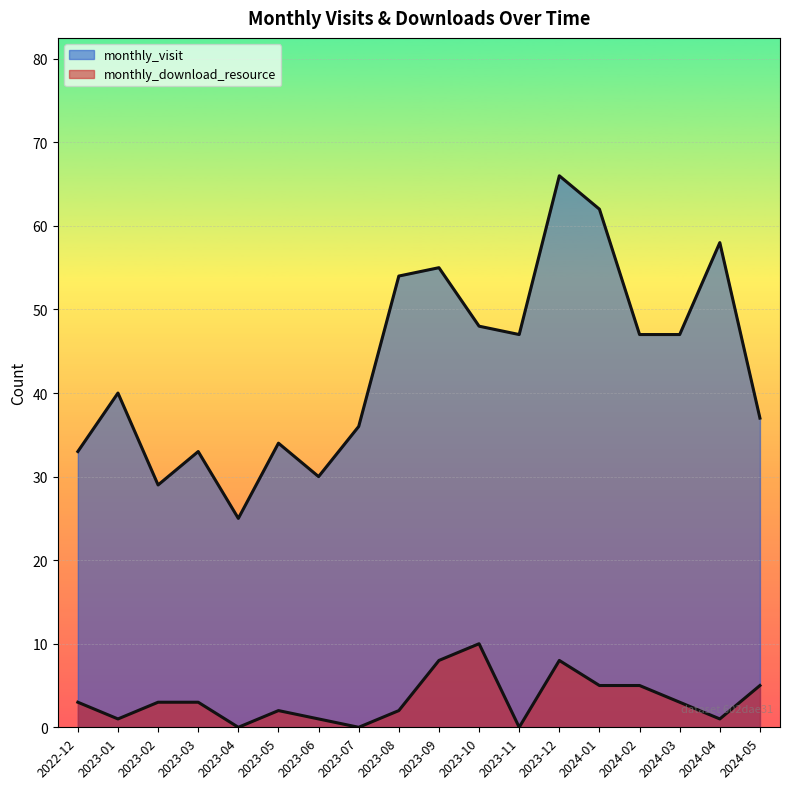

Reading left to right, what are all the values shown in this chart?

monthly_visit: 2022-12=33	2023-01=40	2023-02=29	2023-03=33	2023-04=25	2023-05=34	2023-06=30	2023-07=36	2023-08=54	2023-09=55	2023-10=48	2023-11=47	2023-12=66	2024-01=62	2024-02=47	2024-03=47	2024-04=58	2024-05=37
monthly_download_resource: 2022-12=3	2023-01=1	2023-02=3	2023-03=3	2023-04=0	2023-05=2	2023-06=1	2023-07=0	2023-08=2	2023-09=8	2023-10=10	2023-11=0	2023-12=8	2024-01=5	2024-02=5	2024-03=3	2024-04=1	2024-05=5